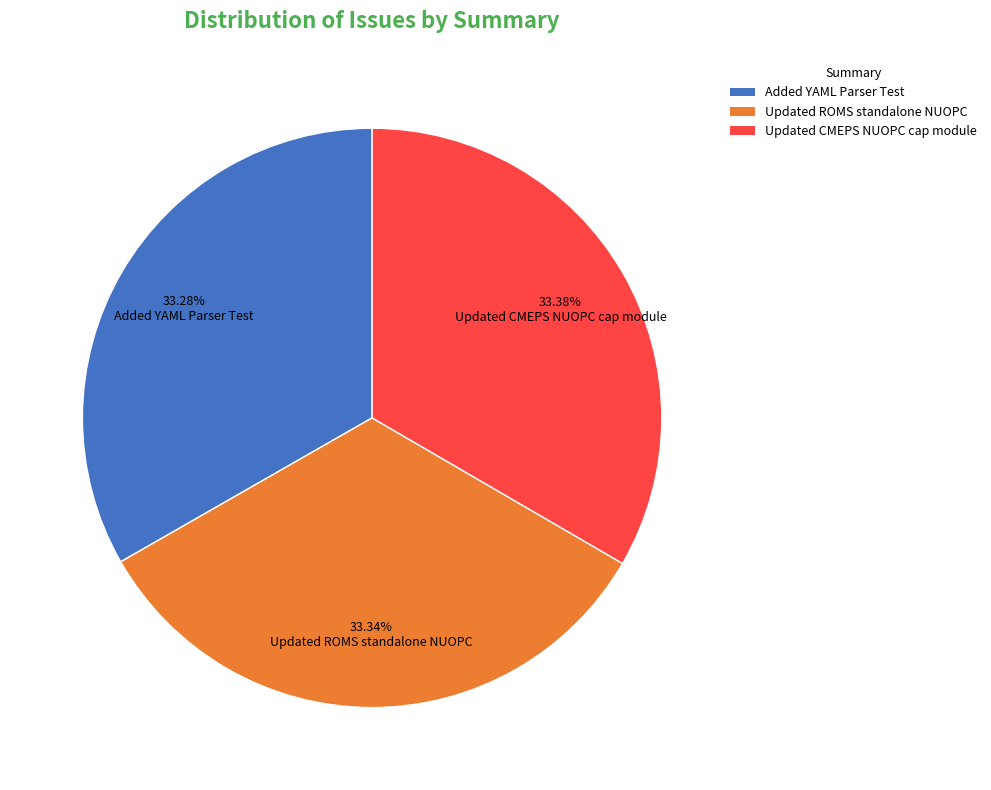

Is there a majority slice in this chart?

No